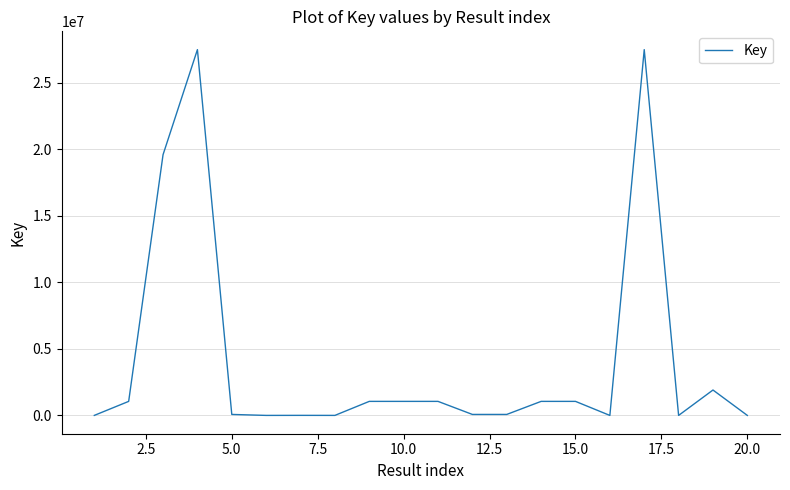

What is the difference between the second highest and second lowest values?

27504656